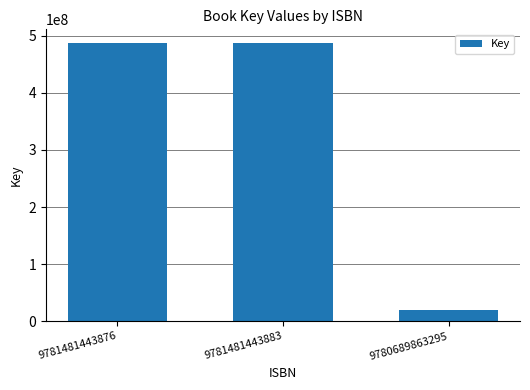

Between 9781481443876 and 9780689863295, which is larger?

9781481443876